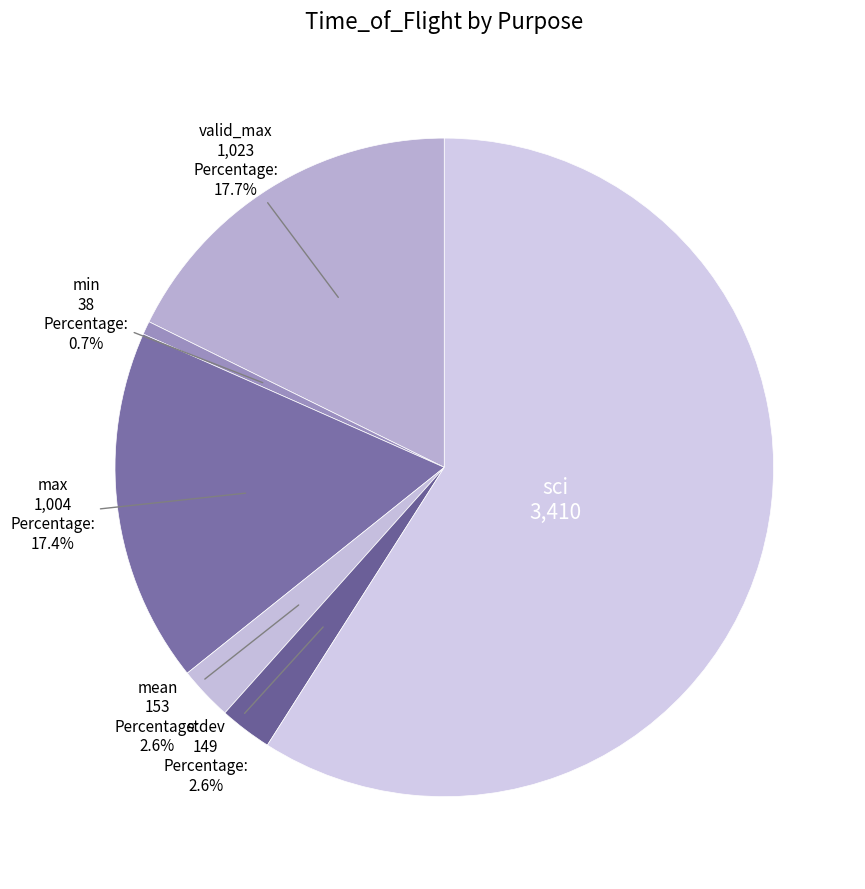

Which has a higher value, valid_max or min?

valid_max